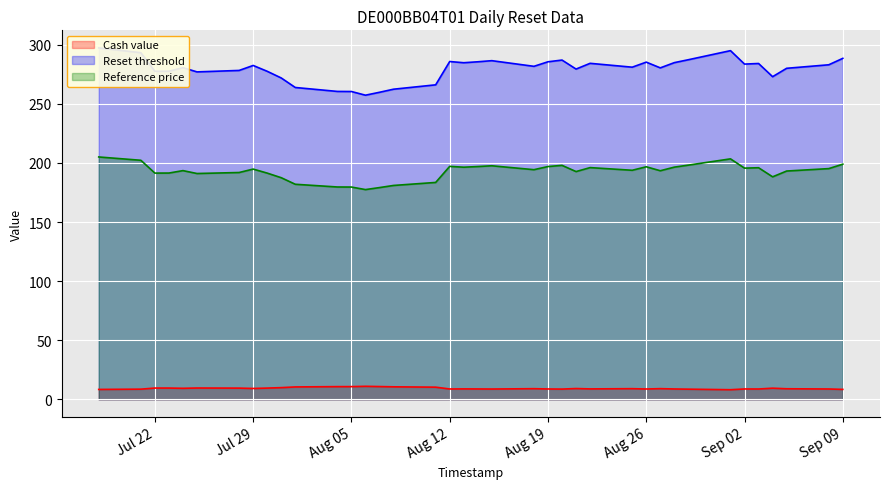

What is the highest value of the Cash value series?

11.0